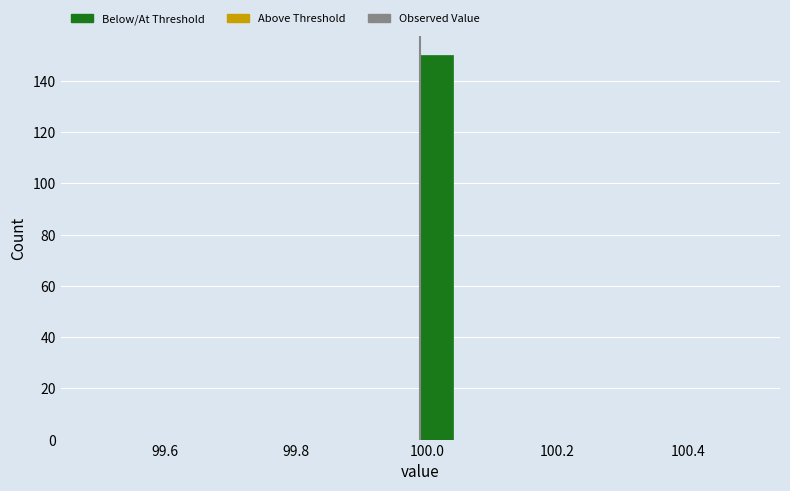

Read against the x-axis, roughly where is the centre of the tallest bar?

100.02